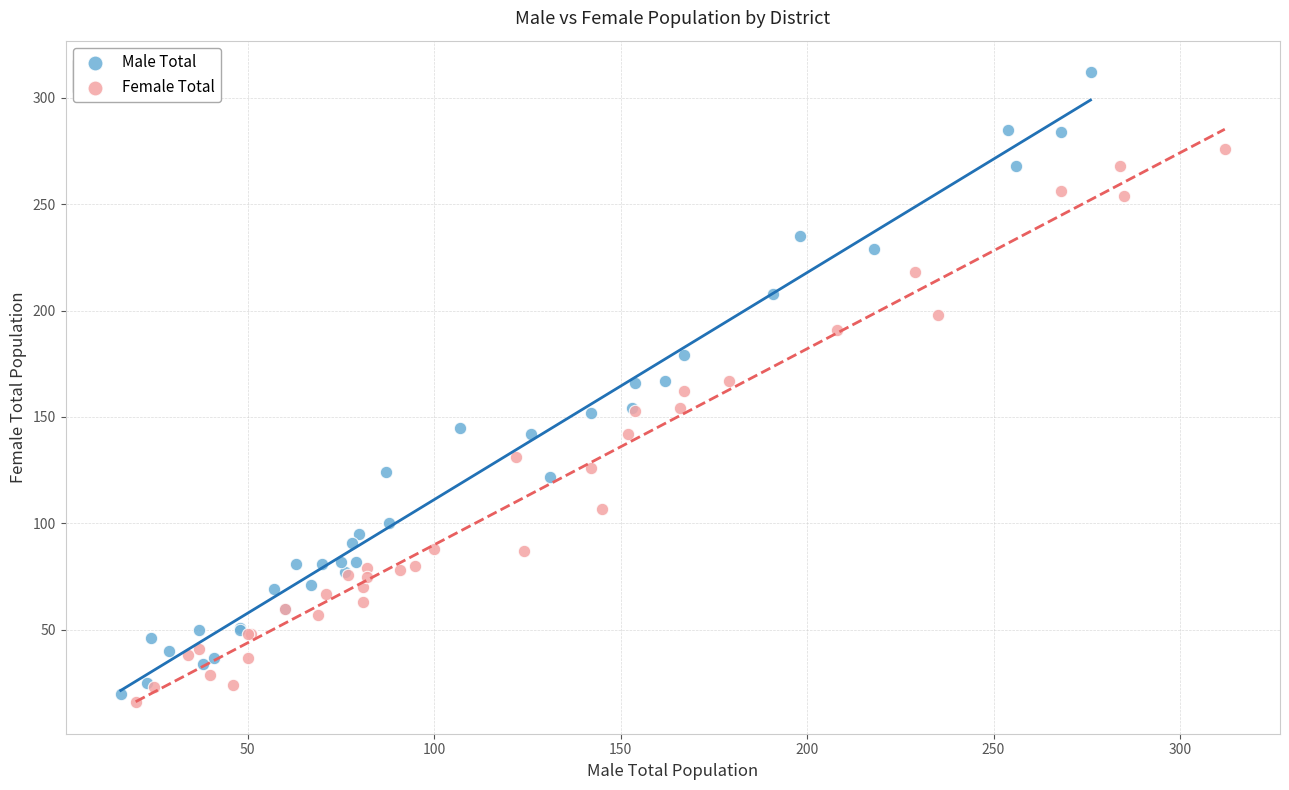

Which series has the largest Y range (max minus min)?

Male Total